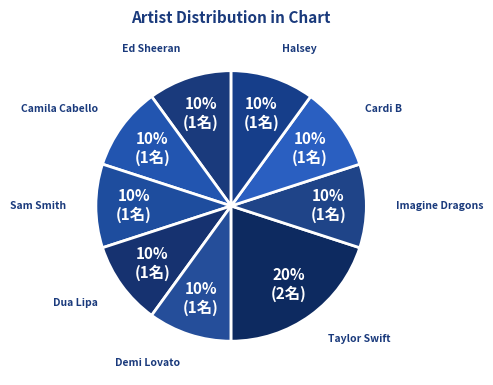

Does Camila Cabello account for over 50% of the chart?

No